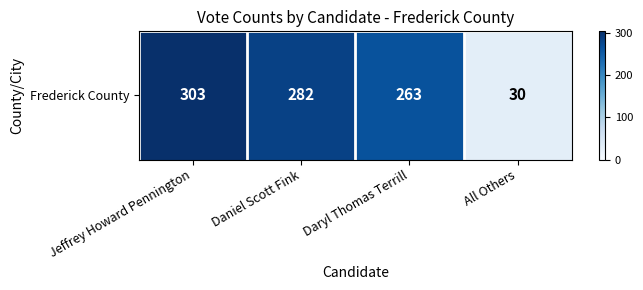

The chart shows a value of 85 at Daryl Thomas Terrill. True or false?

False